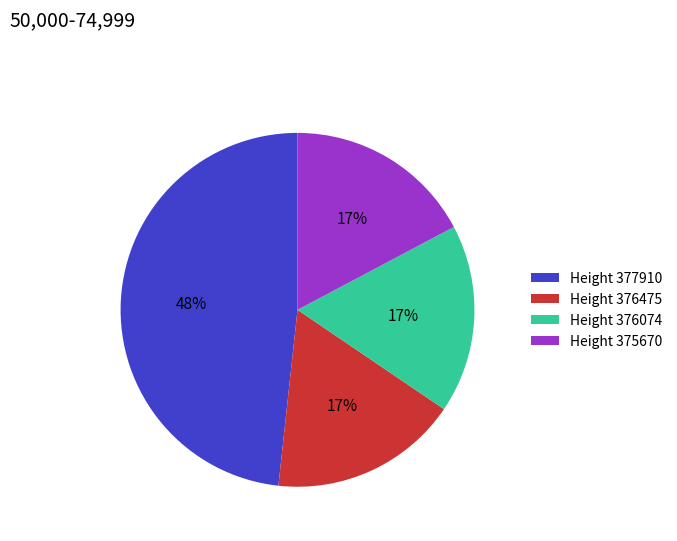

Does any single category account for the majority?

No